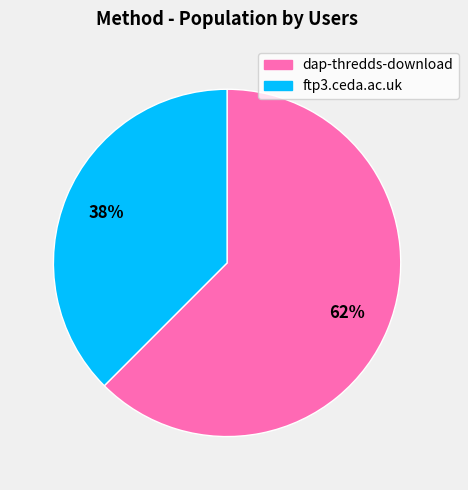

Is there a majority slice in this chart?

Yes